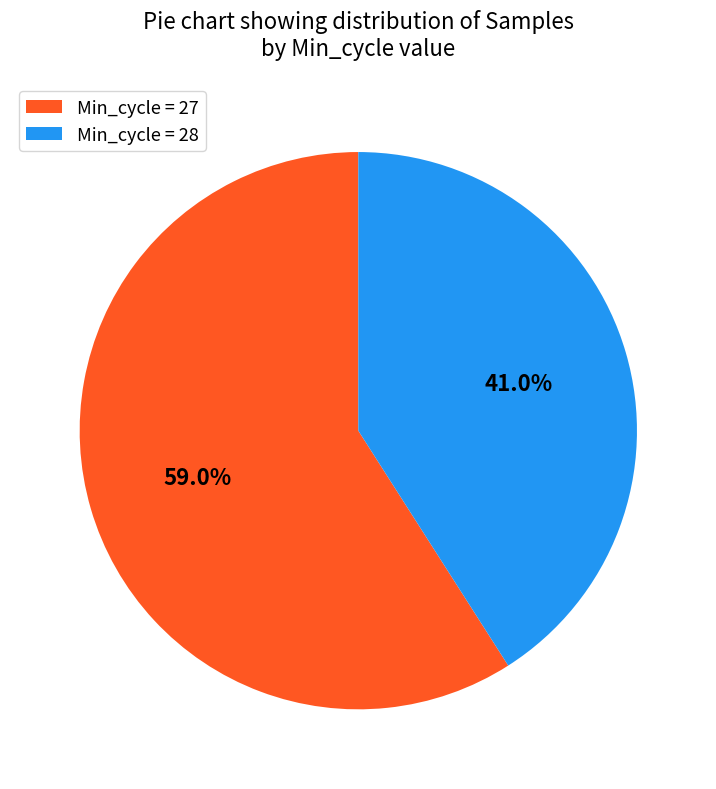

Do Min_cycle = 27 and Min_cycle = 28 together represent more than half of the pie?

Yes